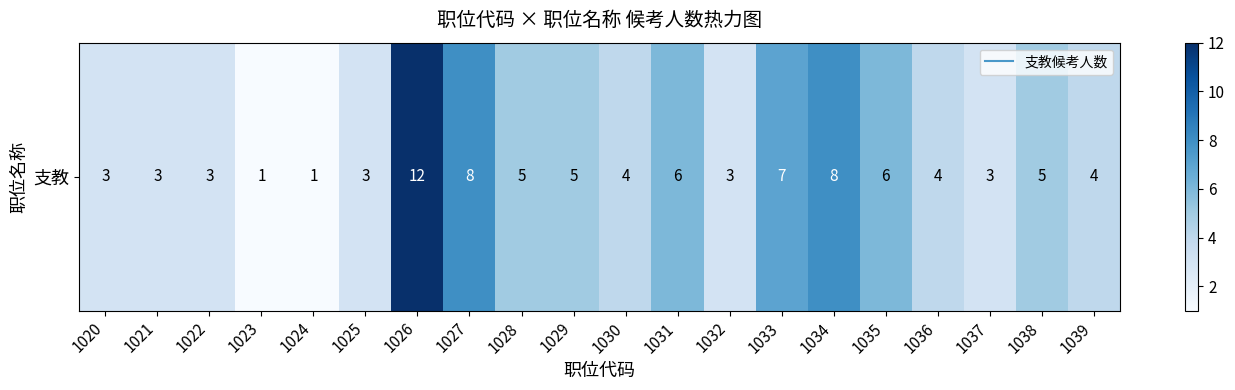

What is the sum of the values at 1023 and 1026?

13